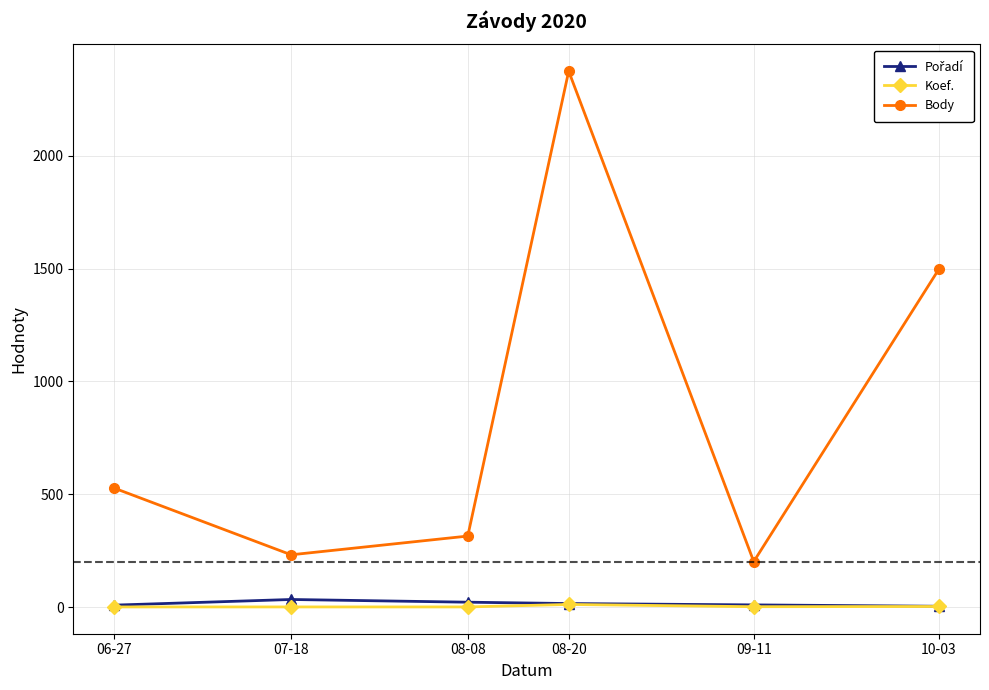

The Koef. series shows 3 at 10-03. True or false?

True